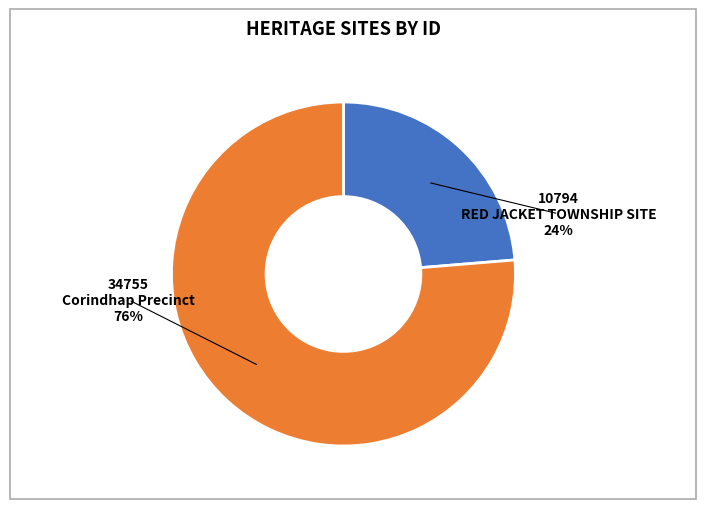

Rank the categories by value from lowest to highest.

RED JACKET TOWNSHIP SITE, Corindhap Precinct